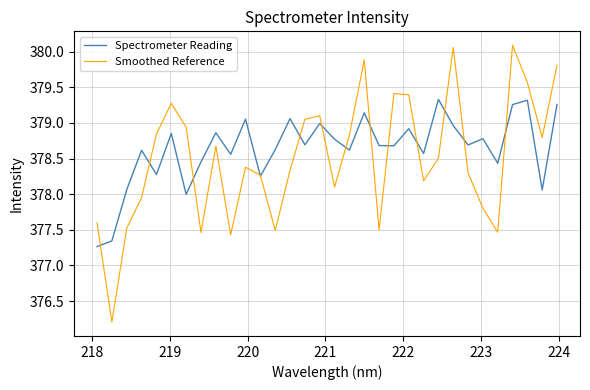

List the series in order of their peak value, highest first.

Smoothed Reference, Spectrometer Reading